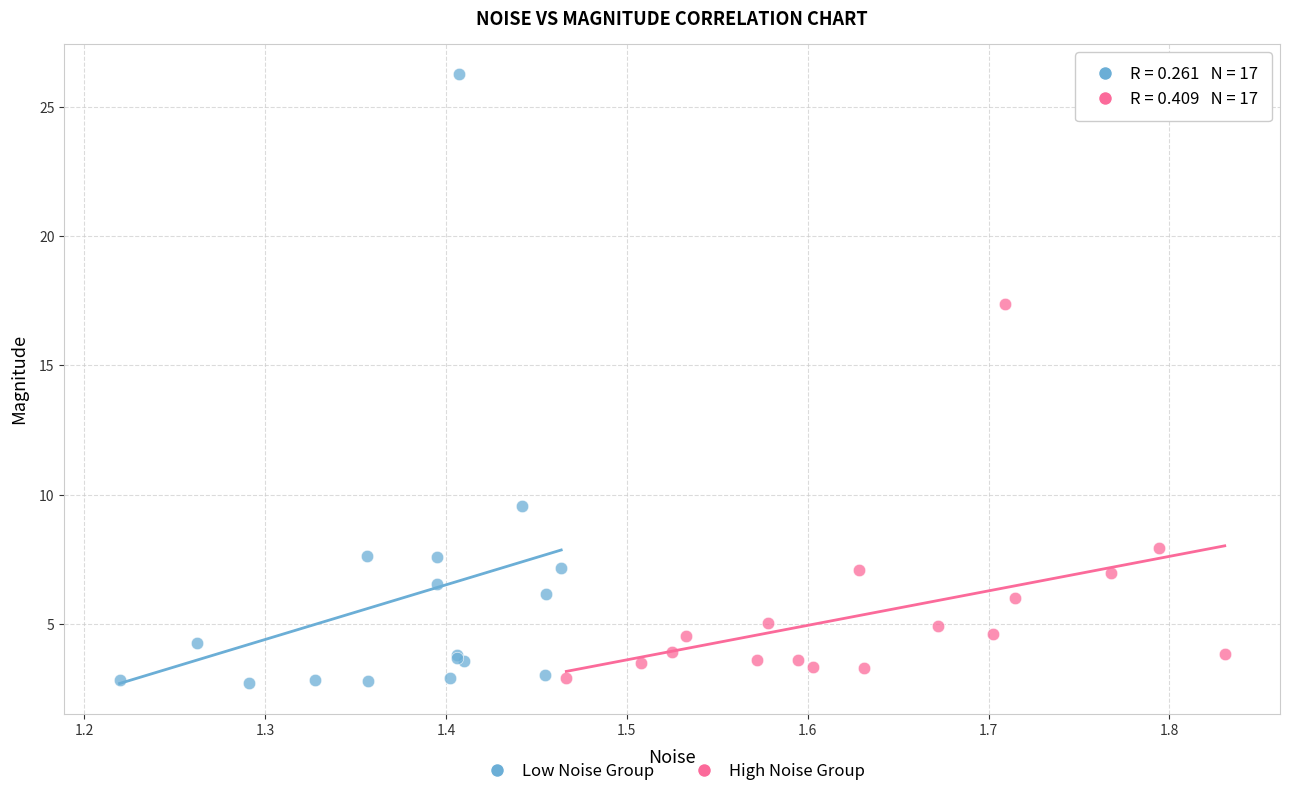

Which series contains the highest Y value?

Low Noise Group